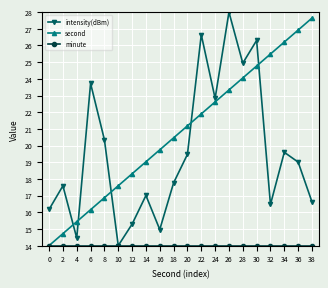

At how many categories does at least one series exceed 14?

20